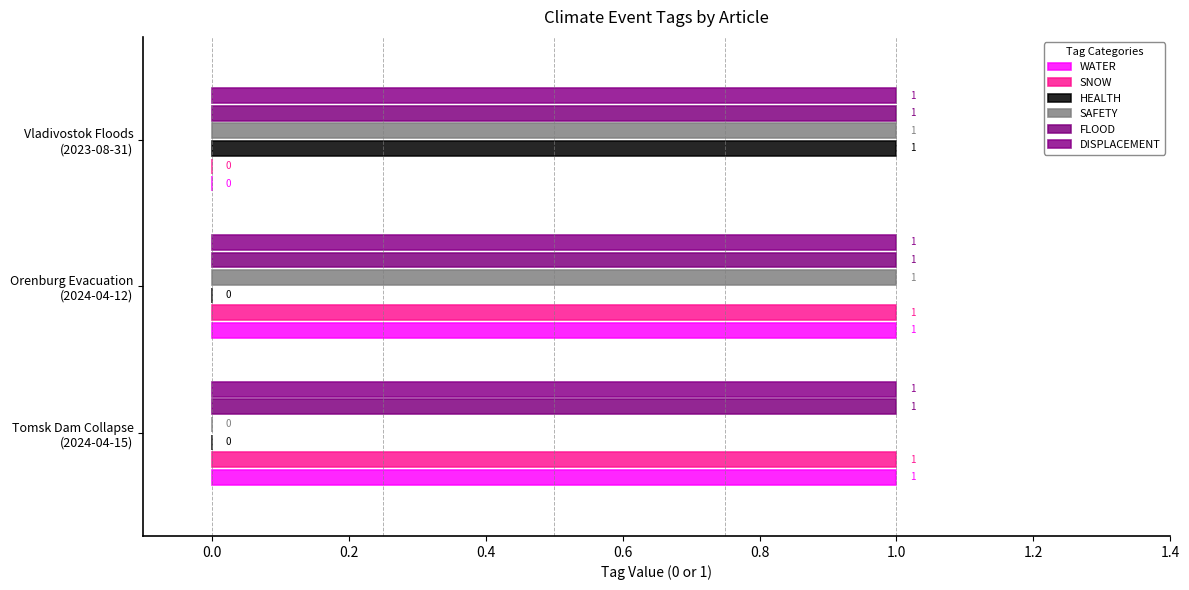

Count the number of data series in this chart.

6